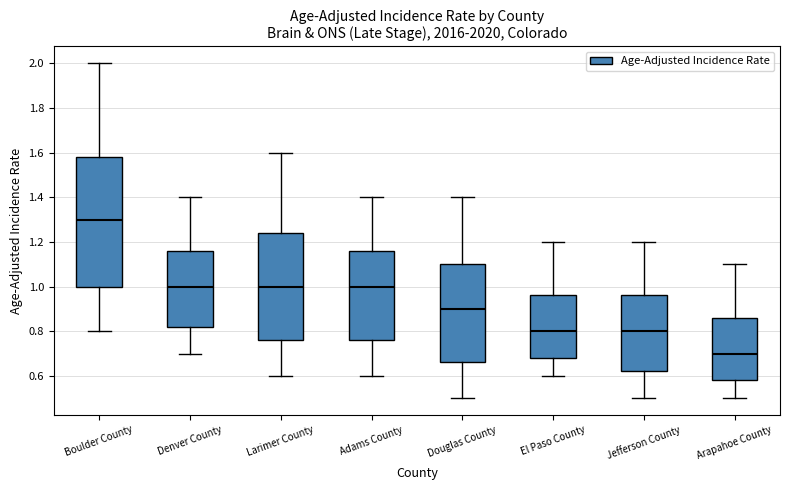

Where is the lower edge of the box for Adams County on the y-axis? The values are not printed on the chart, so give them approximately, as read against the axis.

0.76